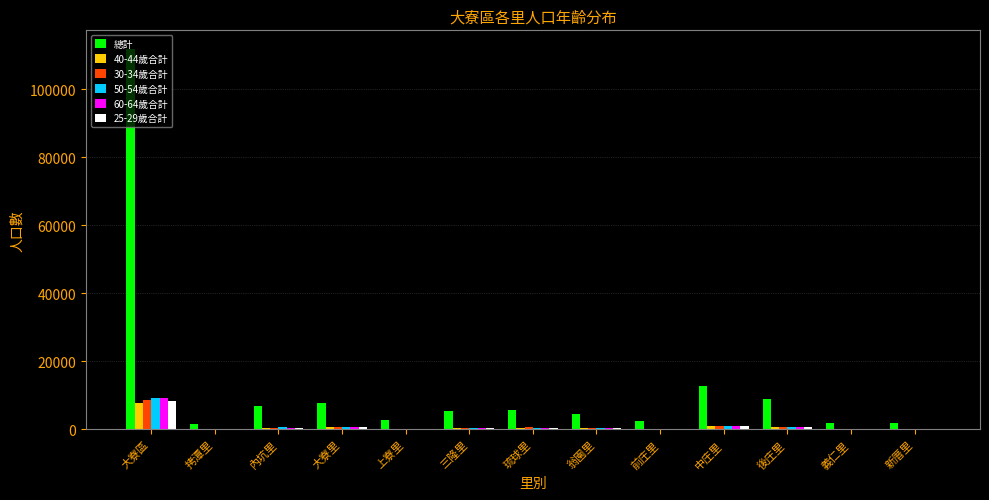

Which series has the largest total across all categories?

總計